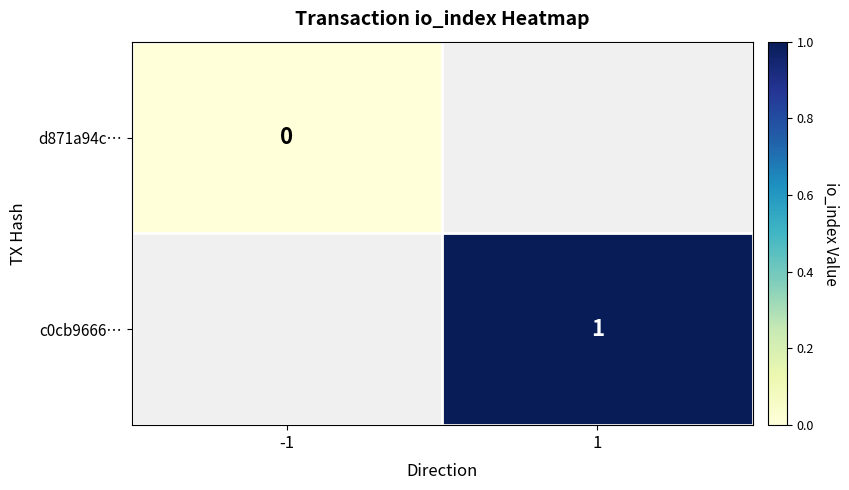

Is it true that c0cb9666… equals 1 at 1?

True